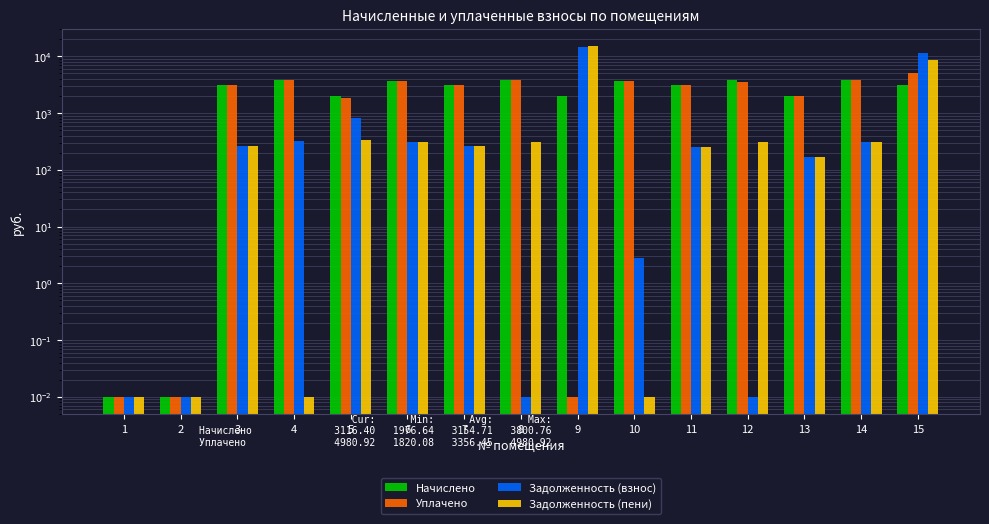

True or false: Начислено has a value of 1976.6 at 13.

True